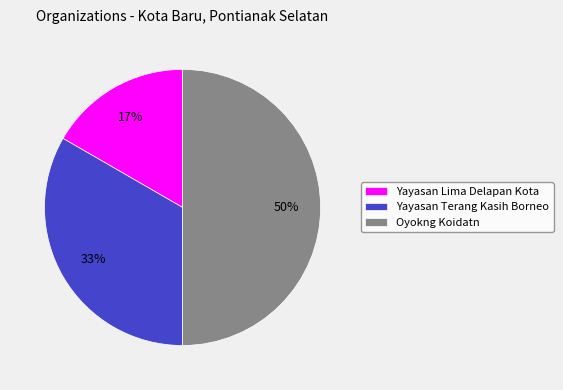

What percentage is the Yayasan Lima Delapan Kota slice, to the nearest percent?

17%